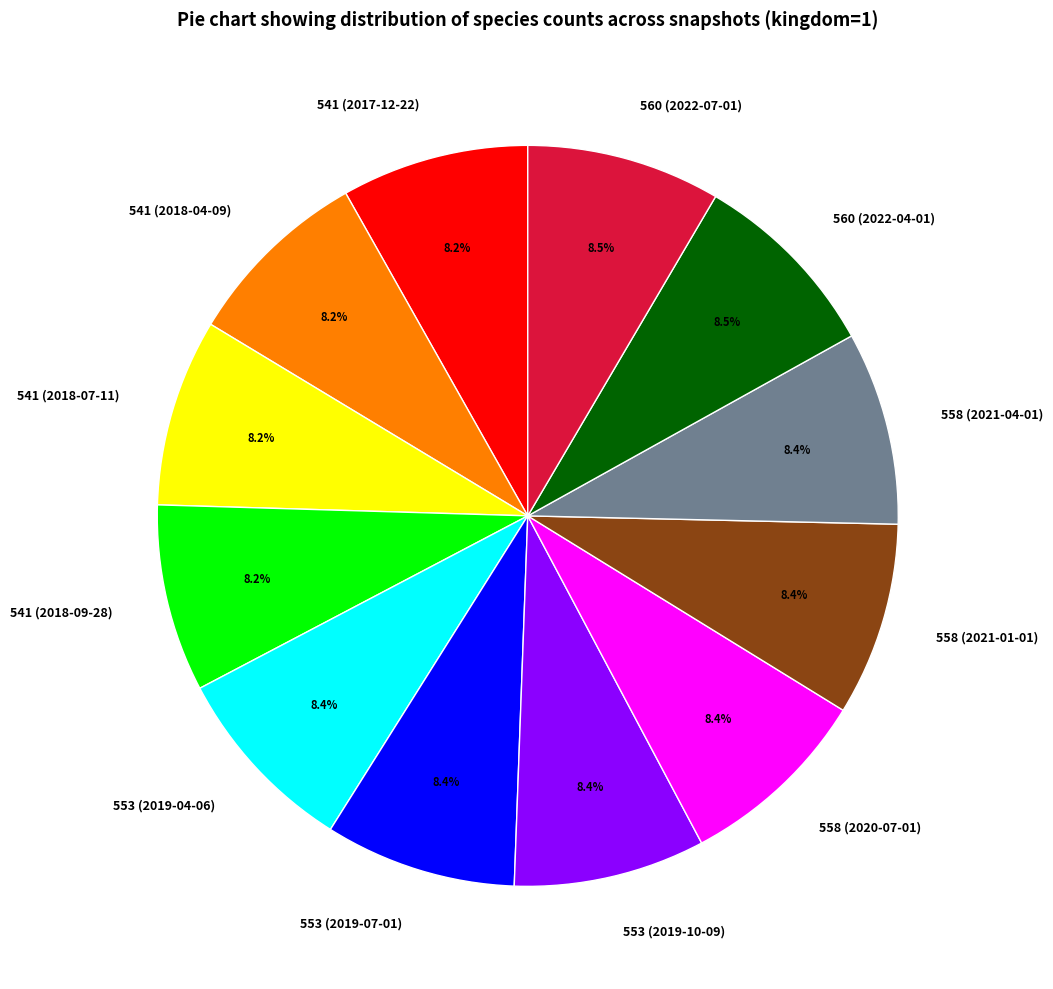

How many segments does this pie chart have?

12